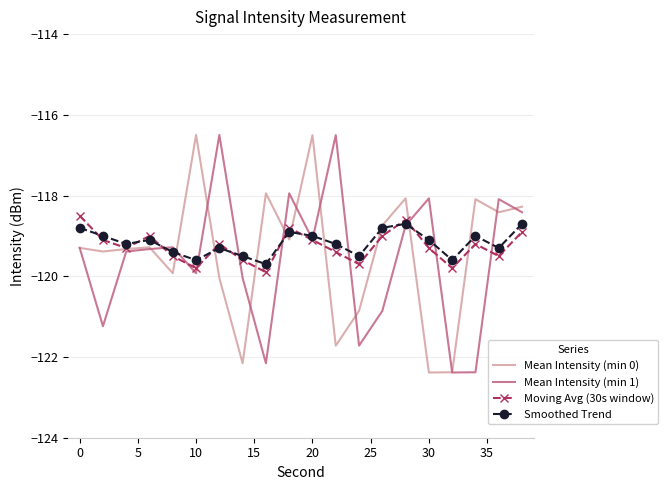

In Mean Intensity (min 0), how many points are lower than both neighbors (excluding endpoints)?

7